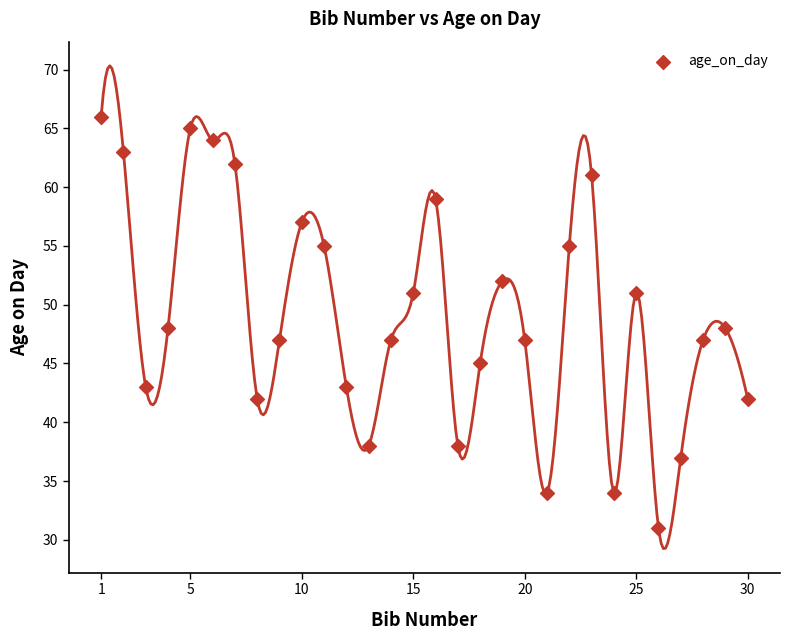

What is the range of Y values (max minus min)?

35